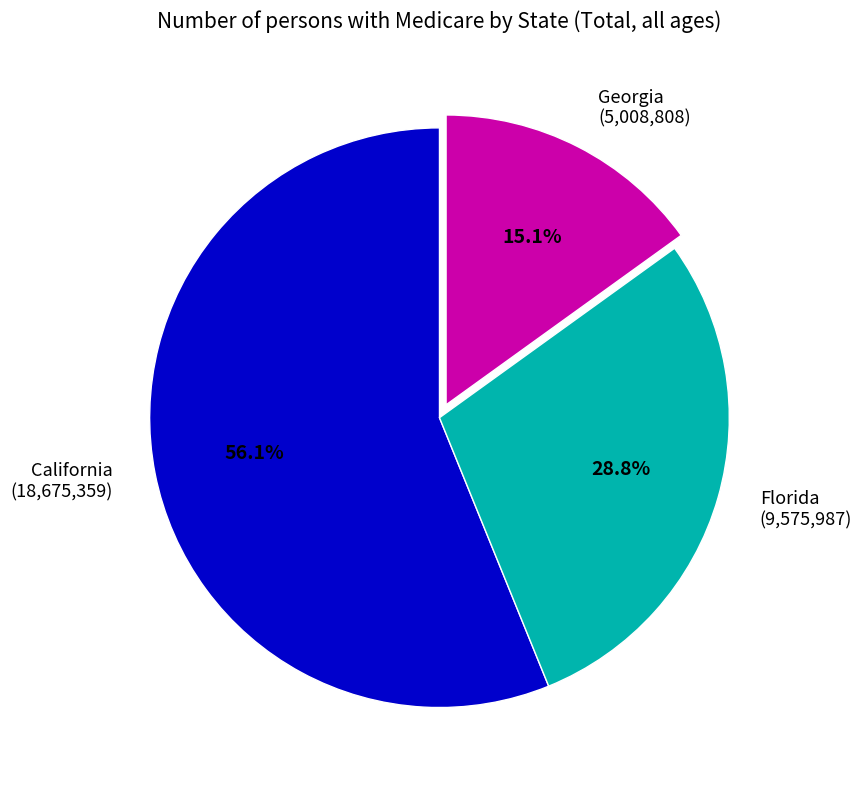

Is Georgia the majority of the pie?

No